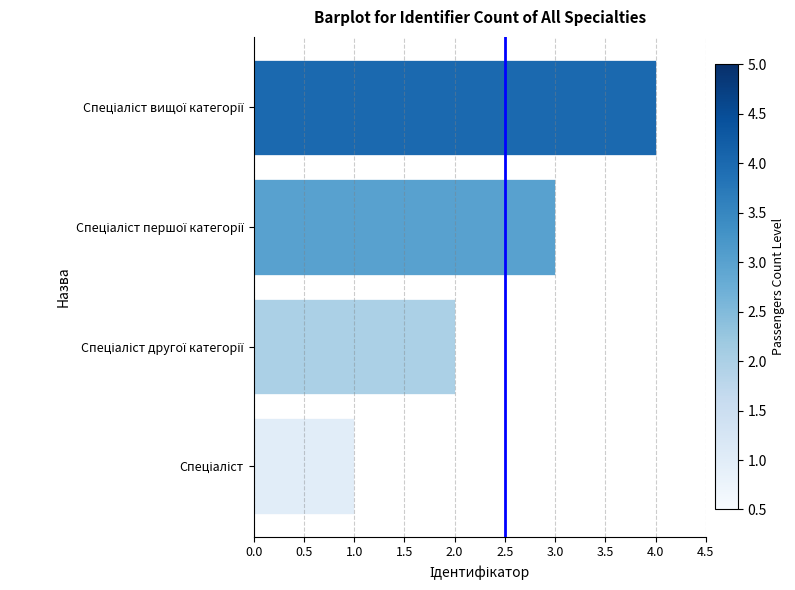

What is the greatest value displayed?

4